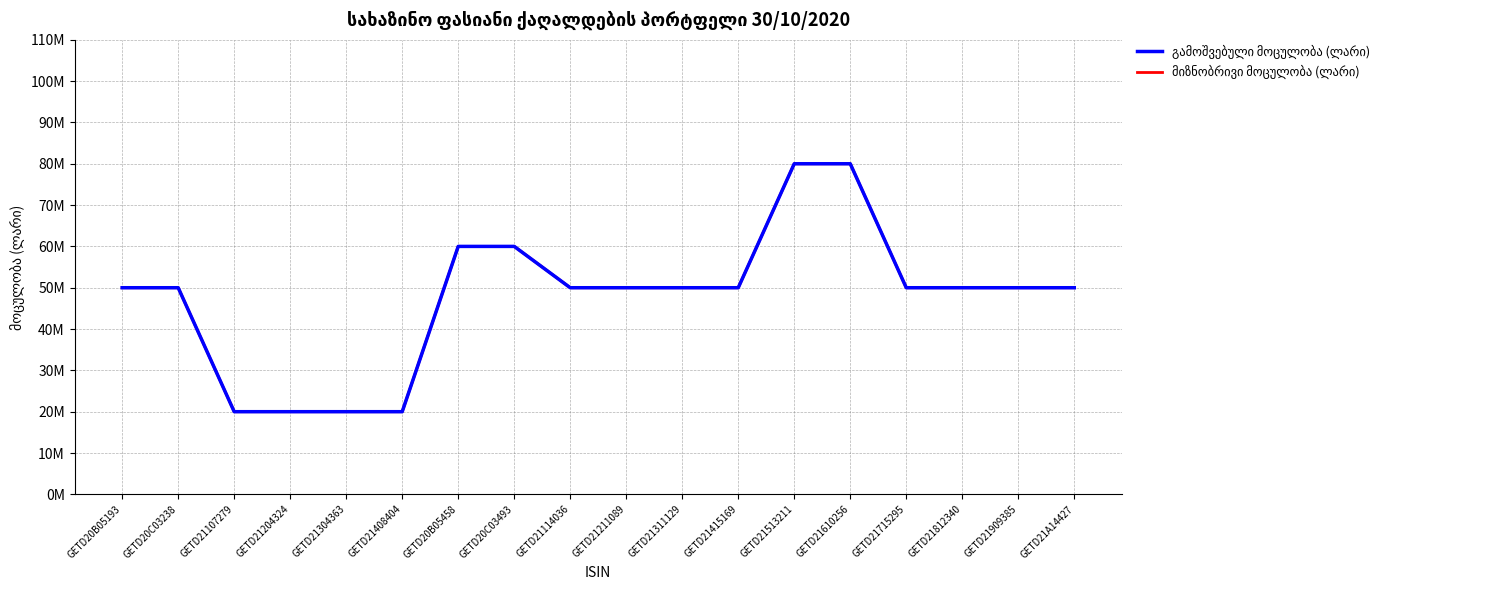

Does the chart have visible grid lines?

Yes